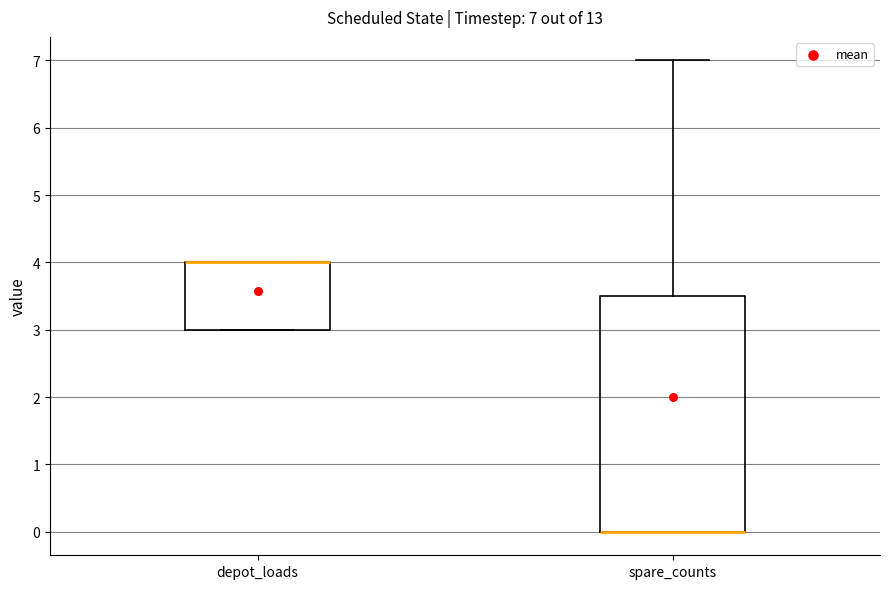

Which box is the tallest, from its lower edge to its upper edge?

spare_counts